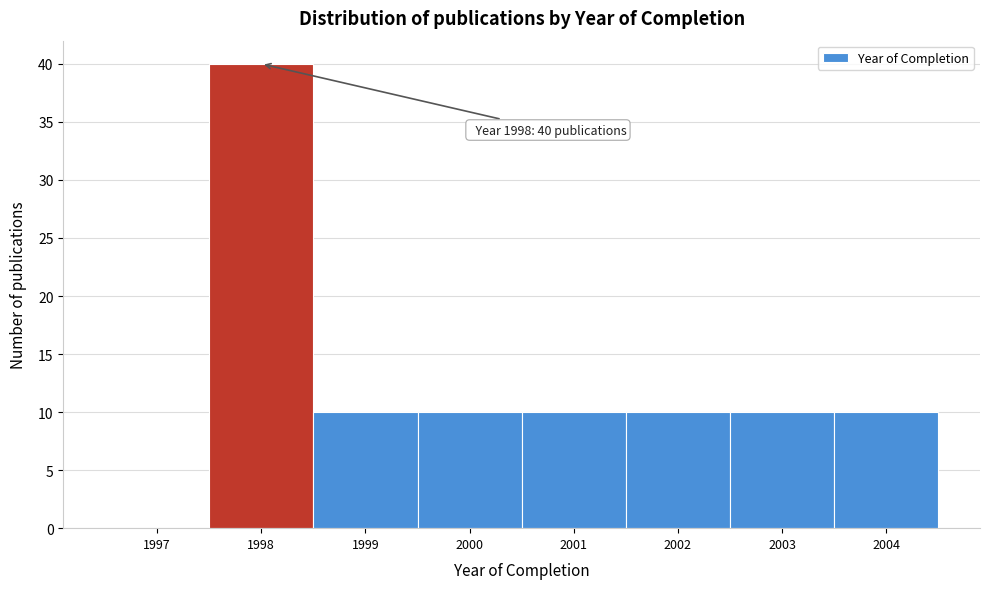

Reading left to right, what are all the values shown in this chart?

1997=0	1998=40	1999=10	2000=10	2001=10	2002=10	2003=10	2004=10